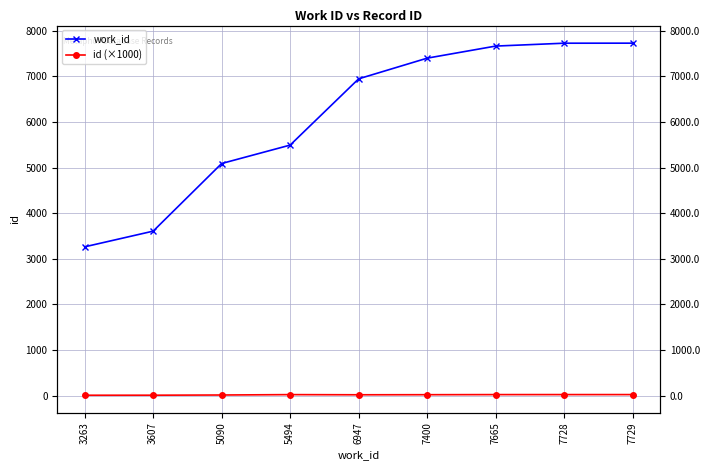

The work_id series shows 7400.0 at 7400. True or false?

True